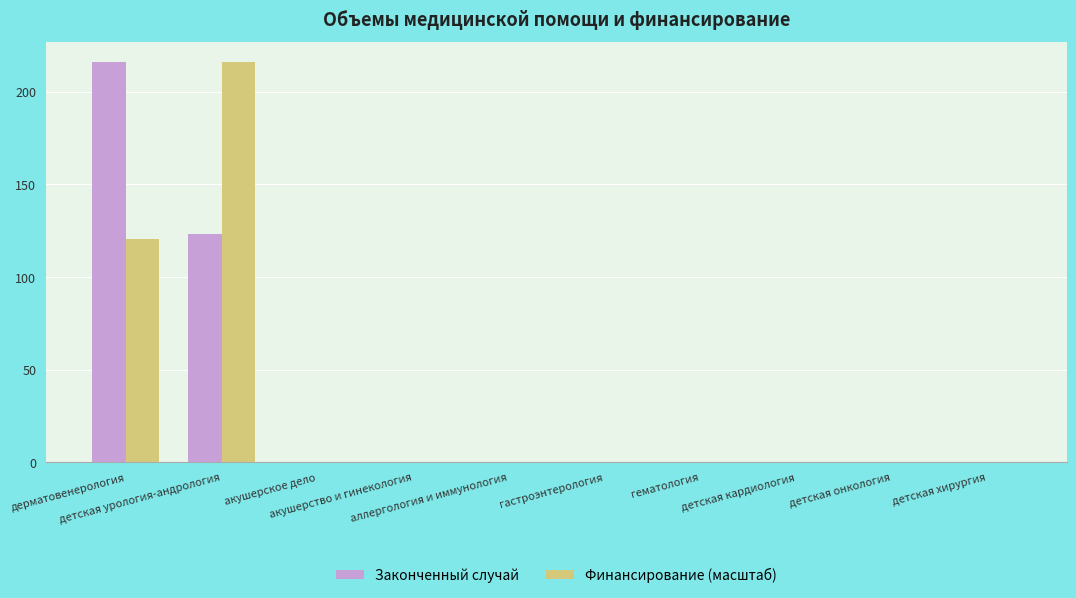

What is the highest value of the Законченный случай series?

216.0